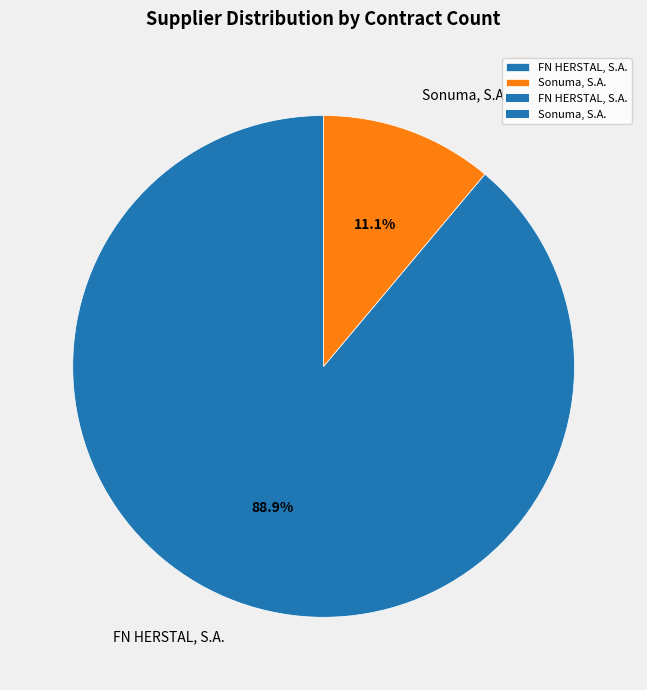

Is it true that Sonuma, S.A. is 18% of the pie?

False